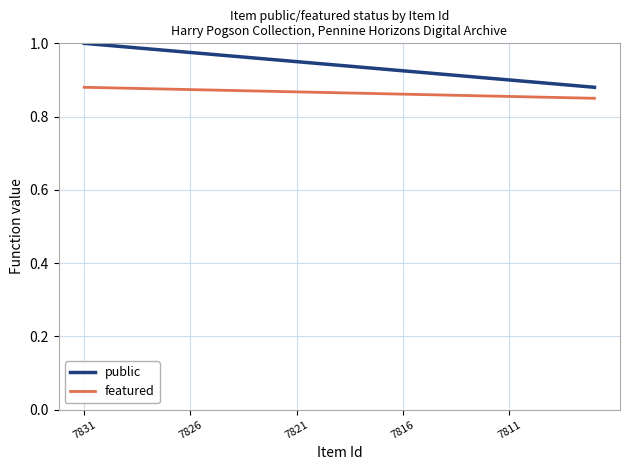

True or false: public and featured intersect in this chart.

False